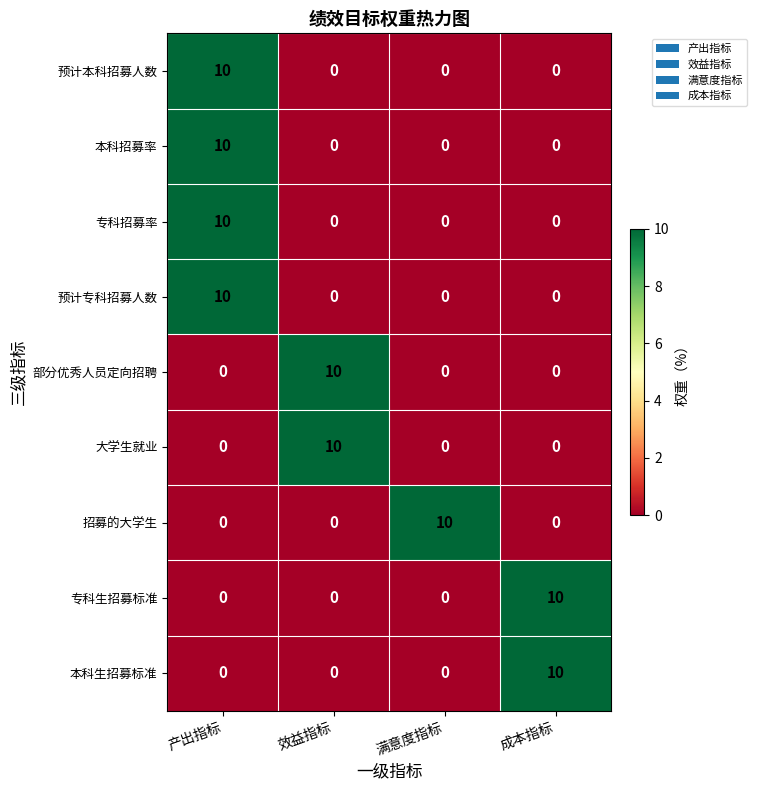

At which label does 专科生招募标准 reach its peak?

成本指标